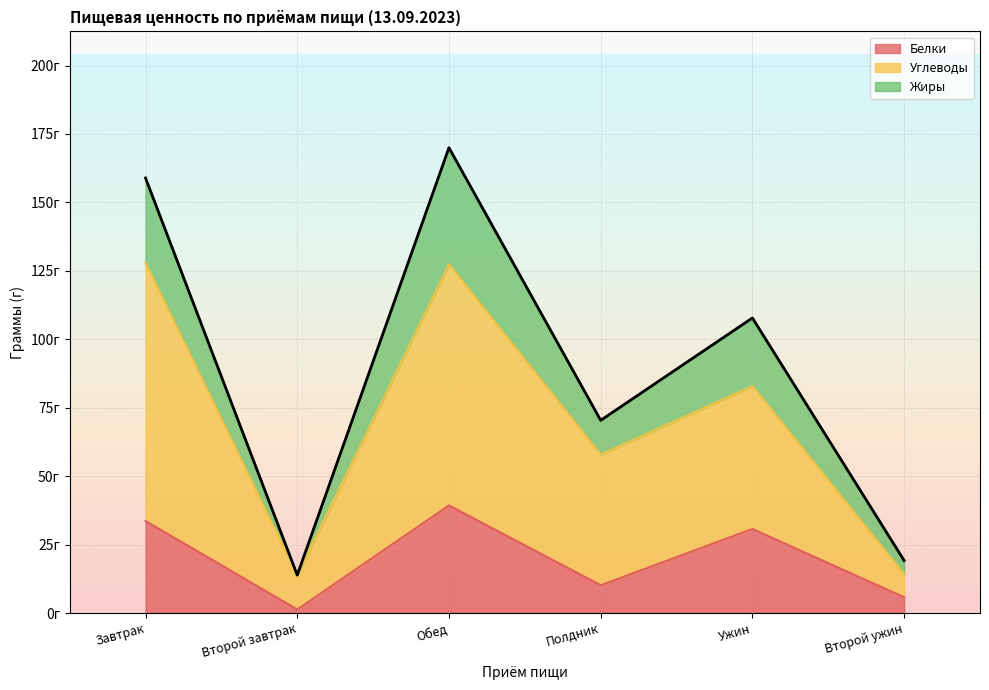

The value of Белки at Обед is 20.2. True or false?

False